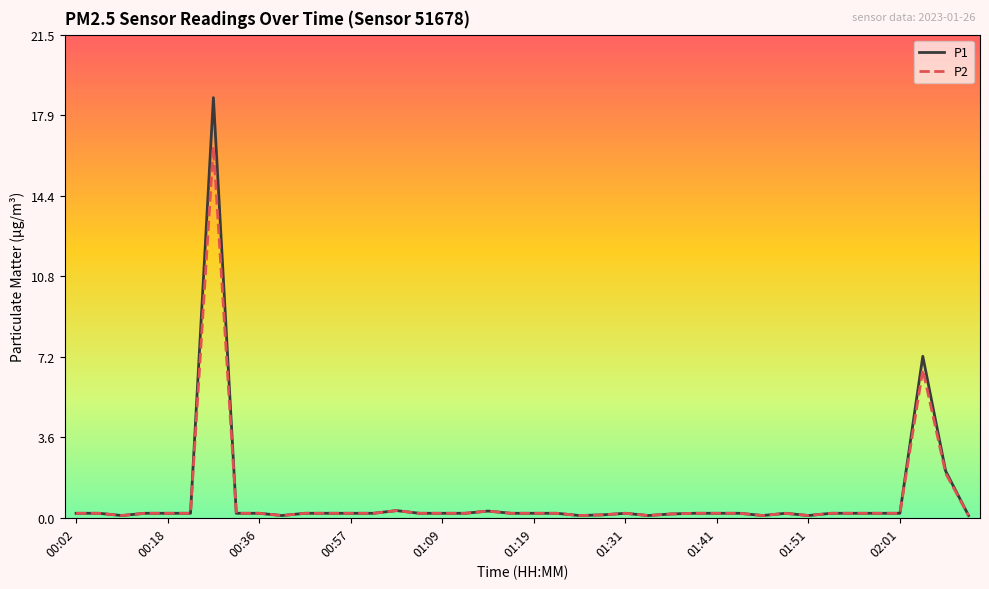

What is the difference between the second highest and second lowest values in the P1 series?

7.1